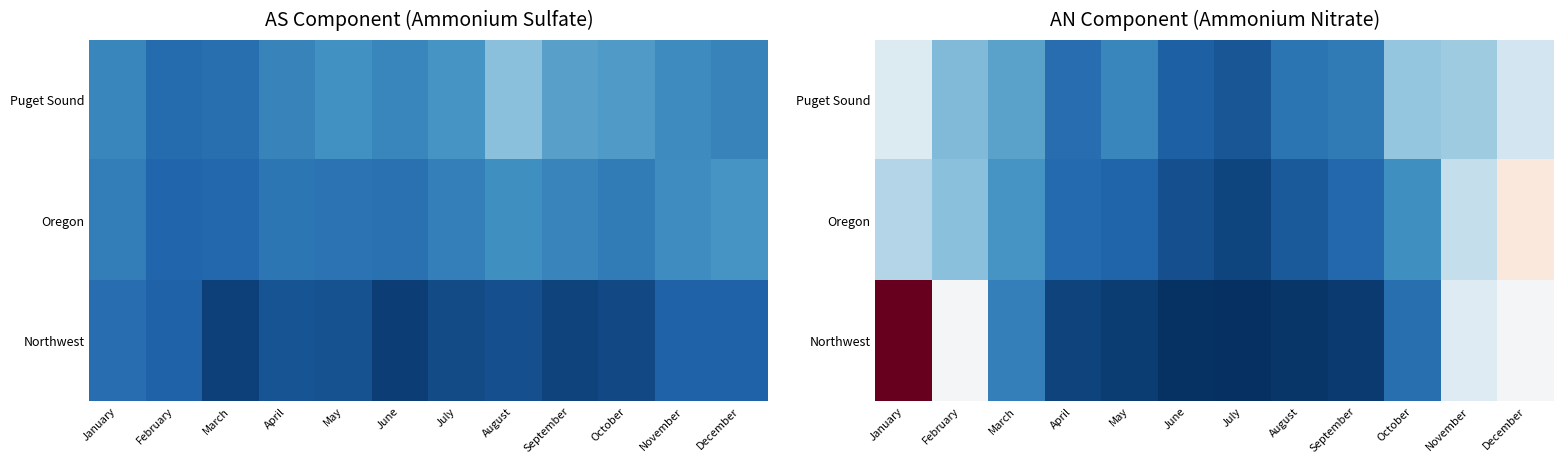

What is the difference between the highest and lowest values at December?

5.6